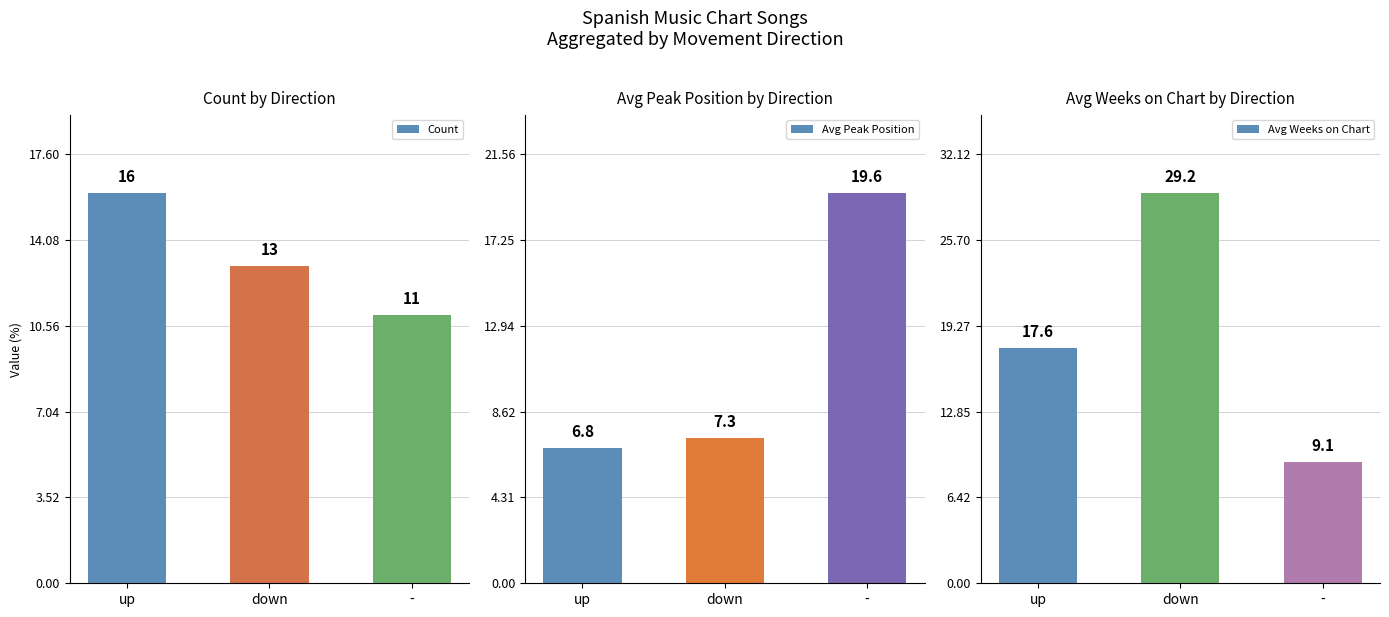

Reading right to left, what are all the values shown in this chart?

Count: 11.0	13.0	16.0
Avg Peak Position: 19.6	7.3	6.8
Avg Weeks on Chart: 9.1	29.2	17.6